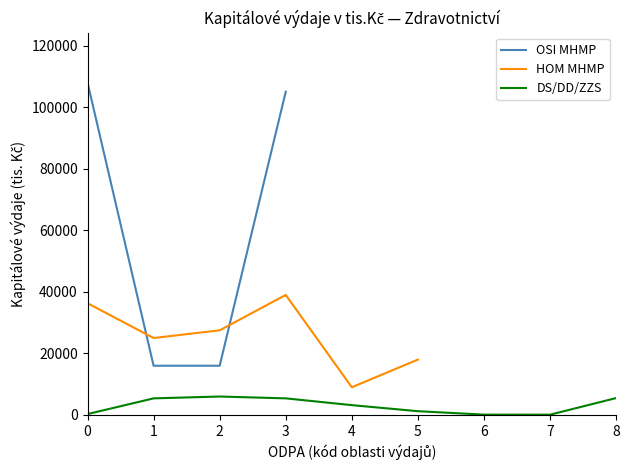

Count the number of data series in this chart.

3